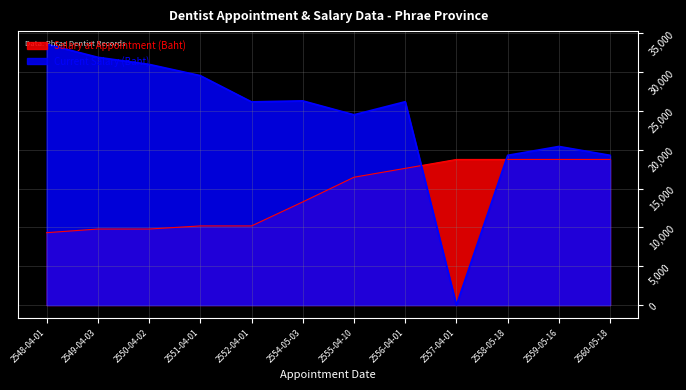

In Current Salary (Baht), how many points are lower than both neighbors (excluding endpoints)?

3